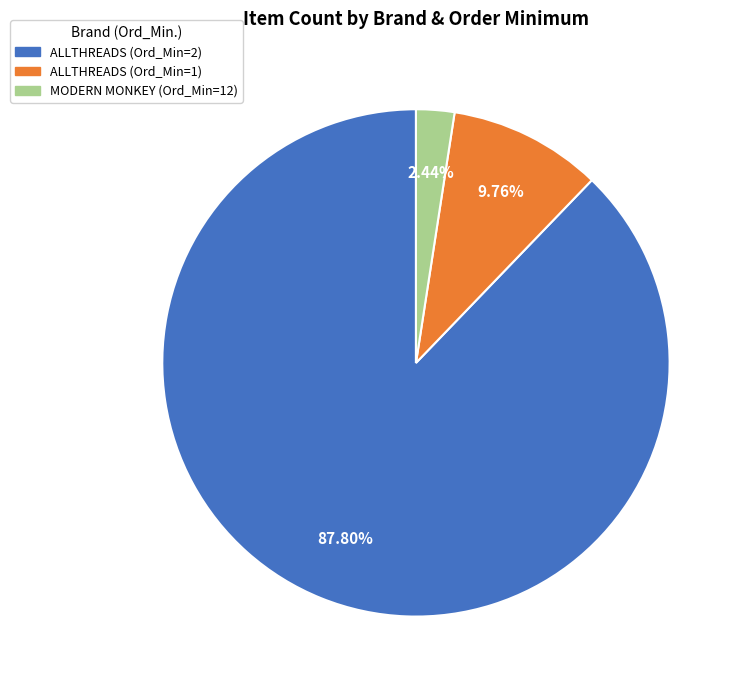

How many segments does this pie chart have?

3